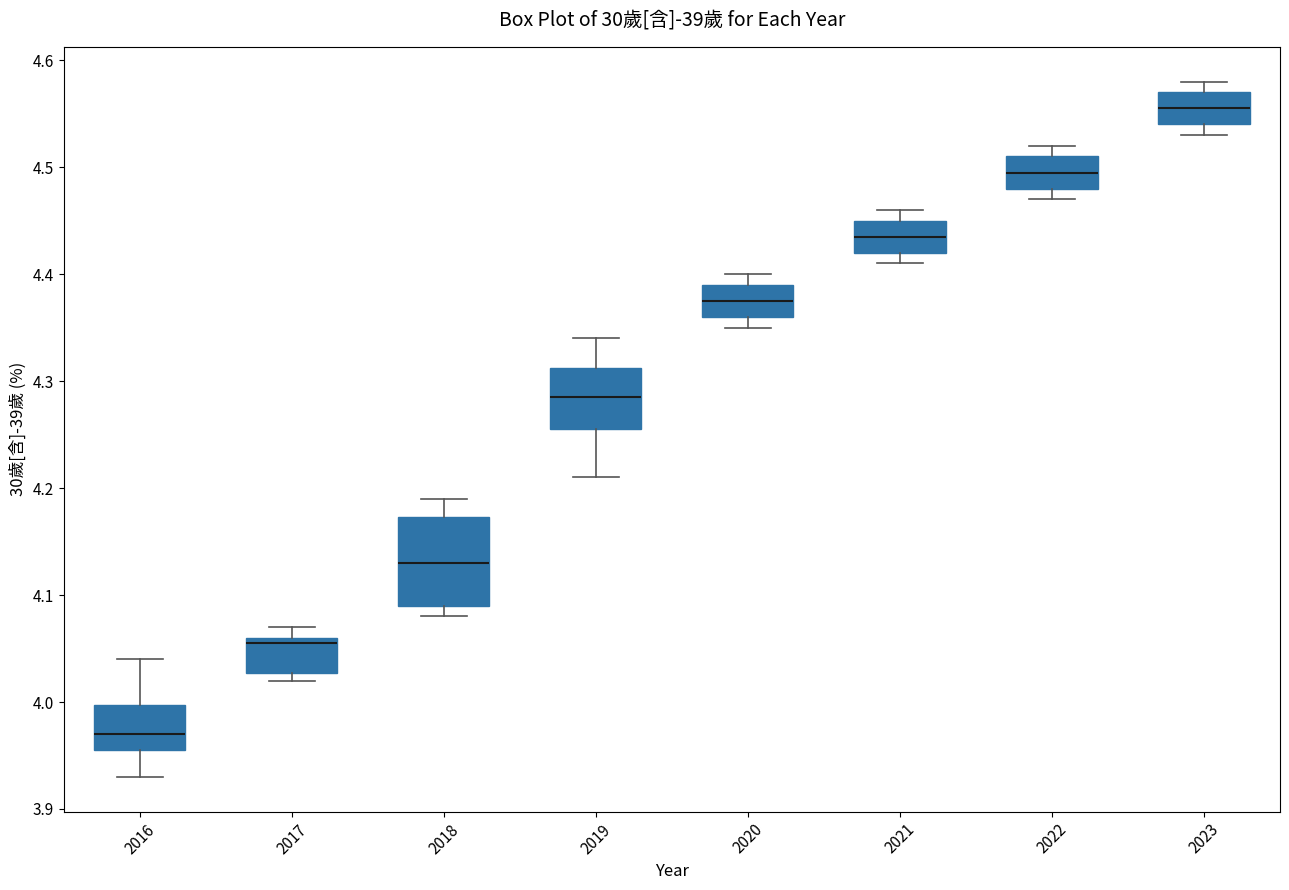

Reading left to right, read every box against the y-axis: the position of its median line, the range the box covers, and the ends of its whiskers. The values are not printed on the chart, so give them approximately, as read against the axis.

2016: median 3.97, box 3.96 to 4.00, whiskers 3.93 to 4.04
2017: median 4.06 (just below the box's upper edge), box 4.03 to 4.06, whiskers 4.02 to 4.07
2018: median 4.13, box 4.09 to 4.17, whiskers 4.08 to 4.19
2019: median 4.29, box 4.26 to 4.31, whiskers 4.21 to 4.34
2020: median 4.38, box 4.36 to 4.39, whiskers 4.35 to 4.40
2021: median 4.44, box 4.42 to 4.45, whiskers 4.41 to 4.46
2022: median 4.50, box 4.48 to 4.51, whiskers 4.47 to 4.52
2023: median 4.56, box 4.54 to 4.57, whiskers 4.53 to 4.58